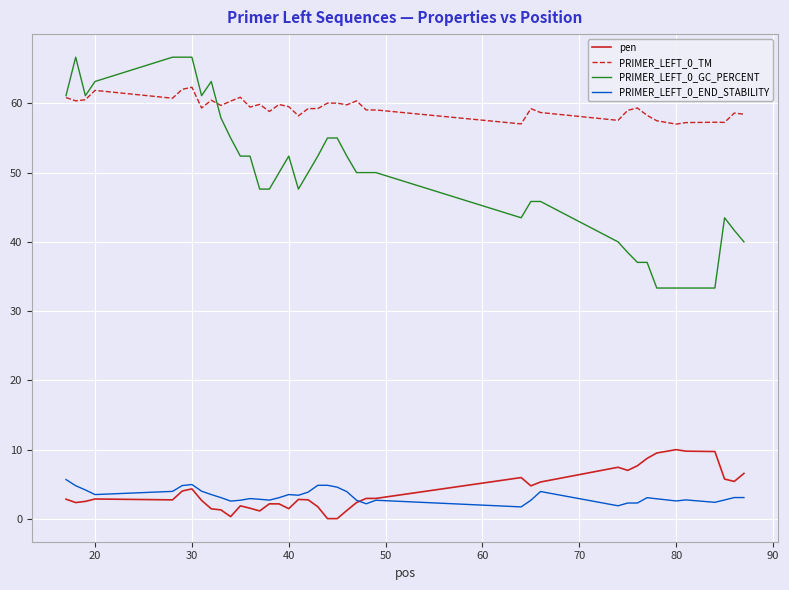

What is the maximum value shown in the chart?

66.7